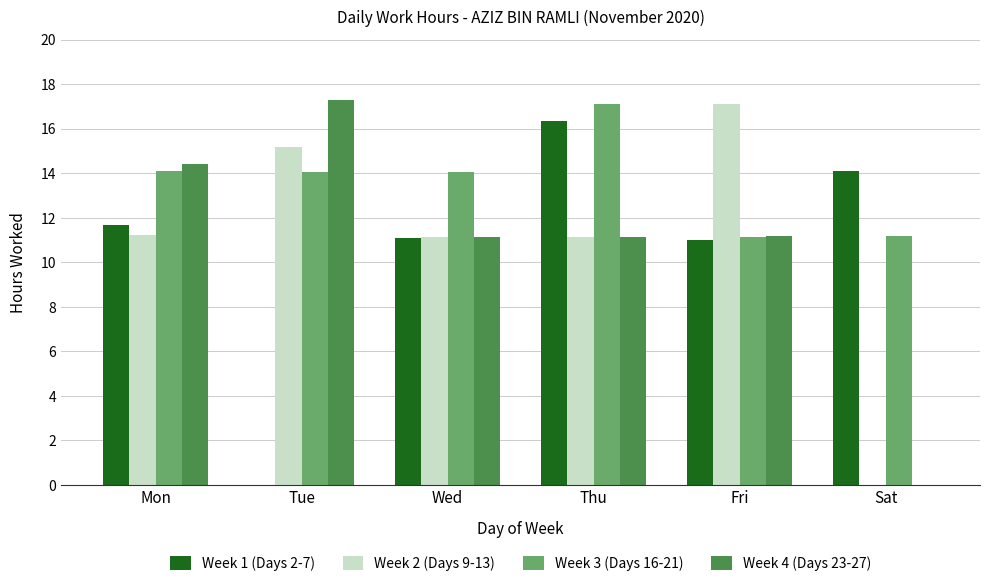

Does the chart contain stacked bars?

No